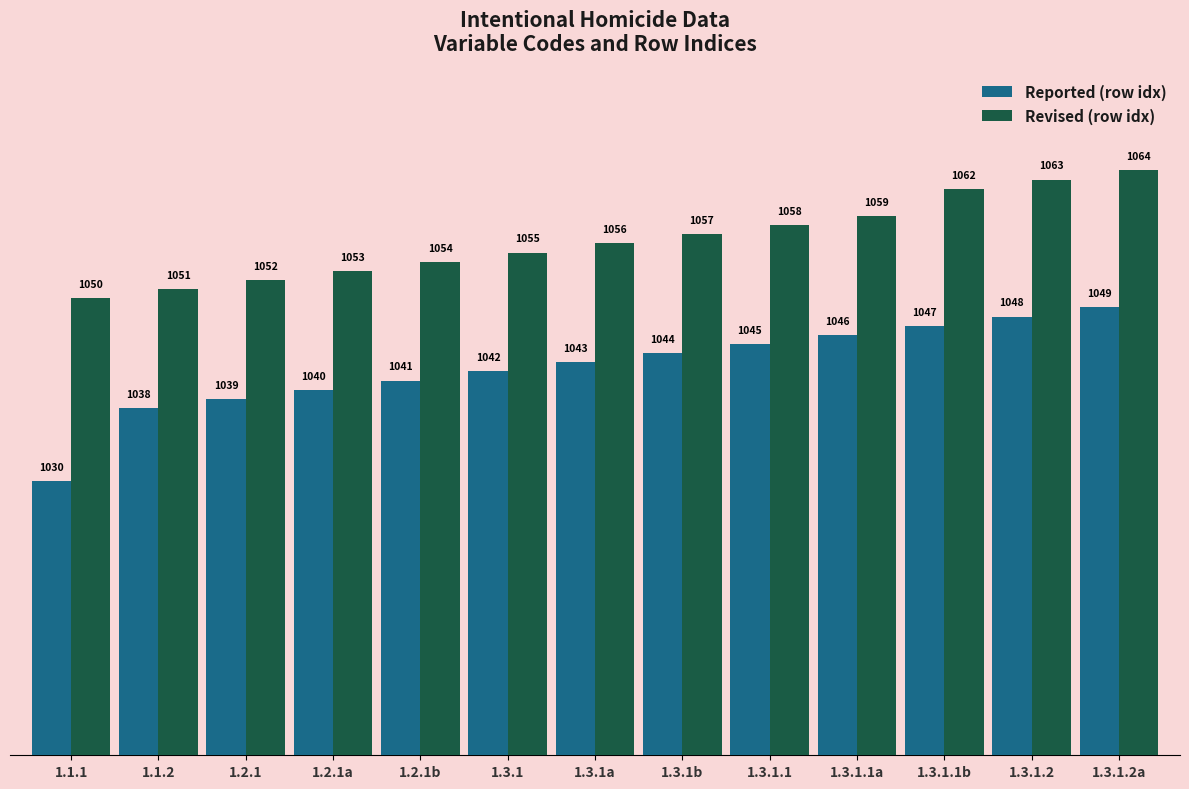

At which category is the sum across all series the highest?

1.3.1.2a